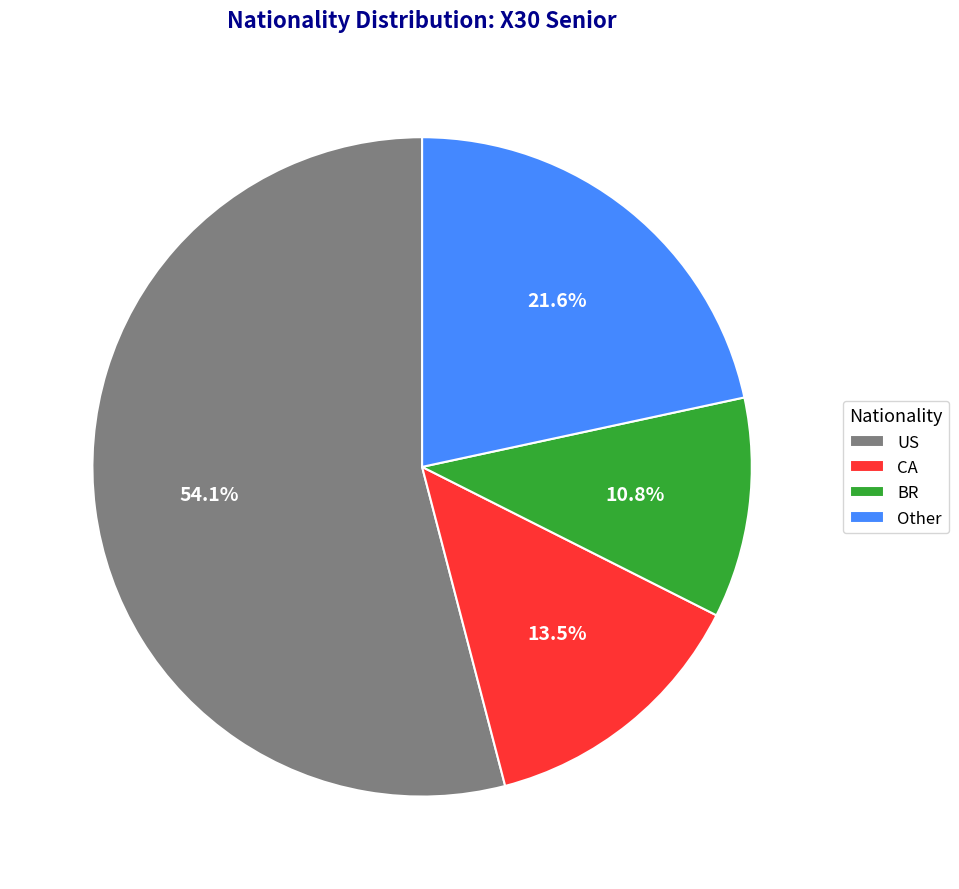

To the nearest percent, what is the average slice percentage?

25%